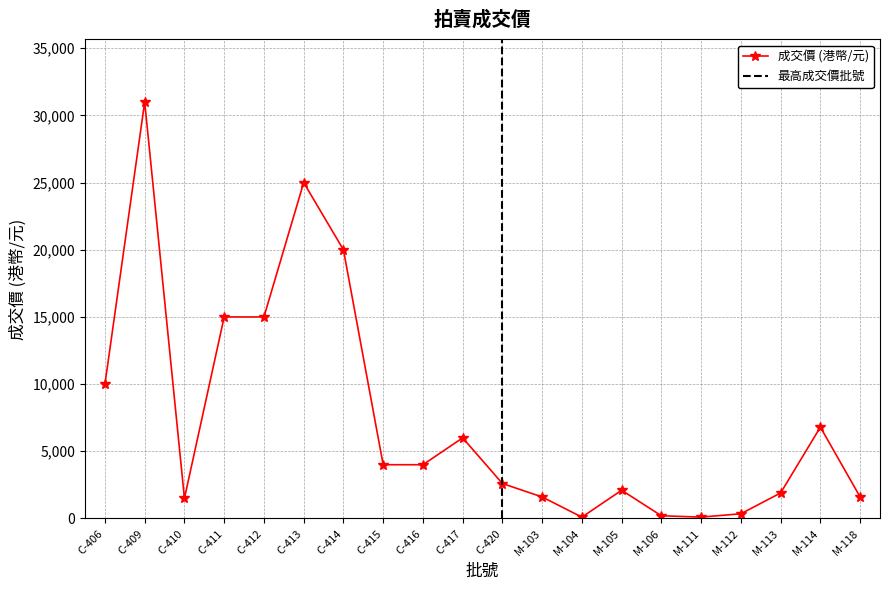

What is the ratio of the value at M-113 to the value at M-111?

19.0